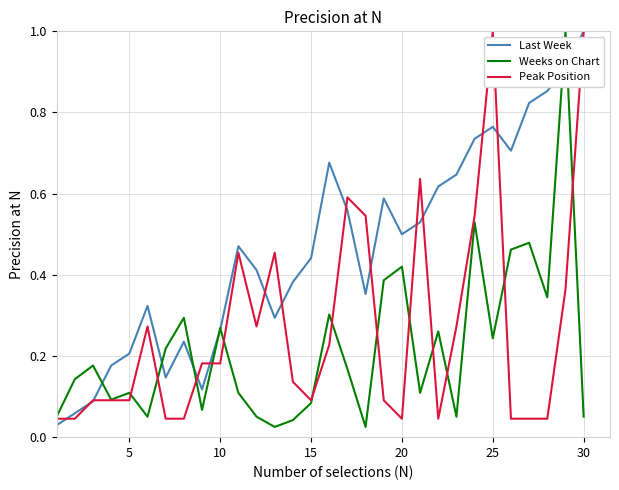

Does the chart display data point markers on the line(s)?

No